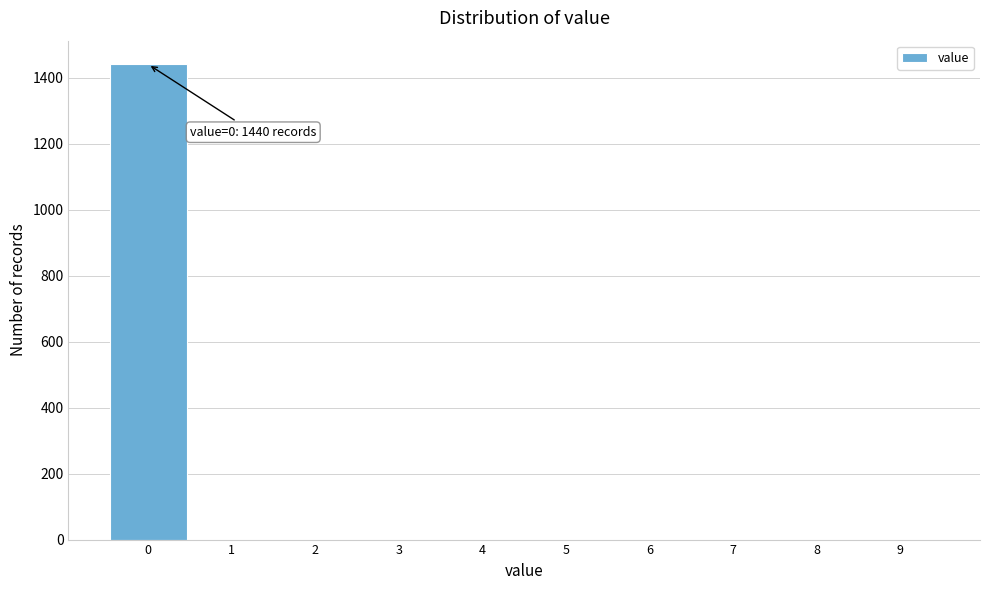

Which range on the x-axis has the tallest bar?

-0.5 to 0.5